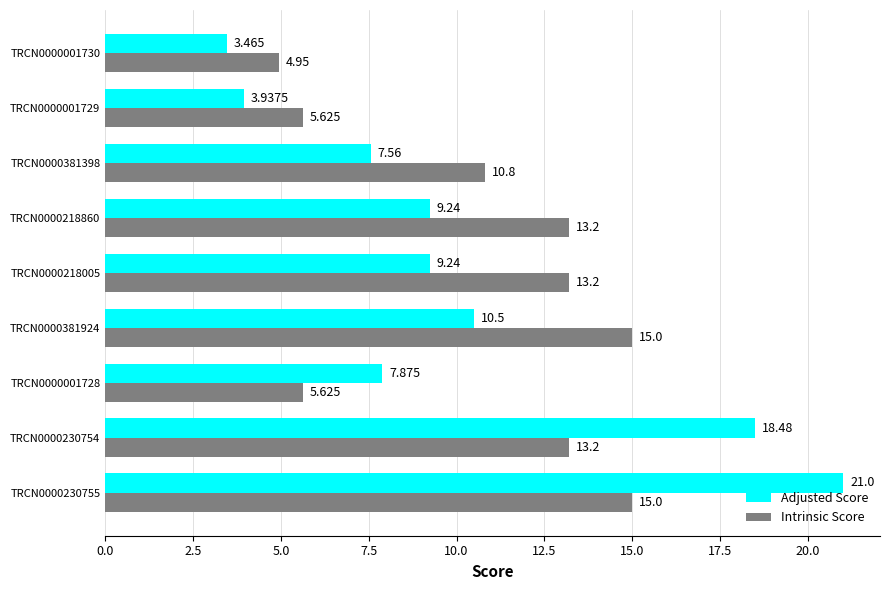

Which series has the largest range (max minus min)?

Adjusted Score